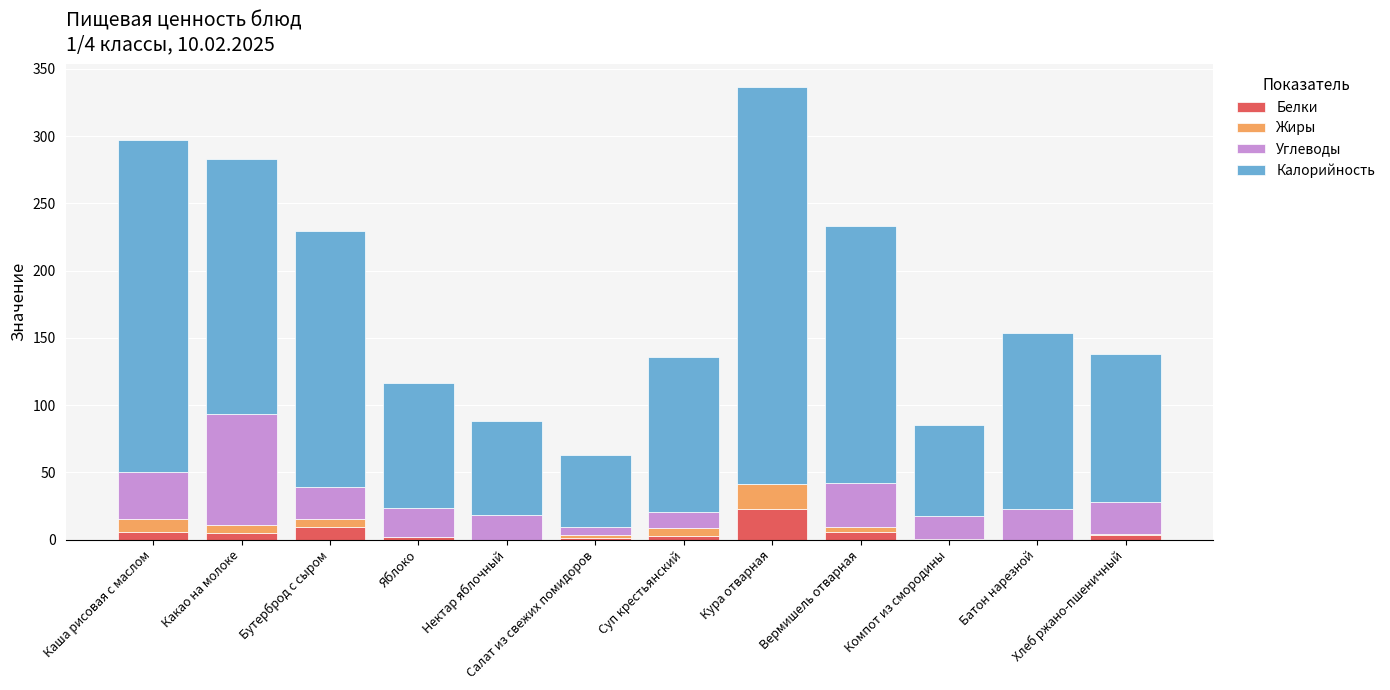

What is the highest value of the Белки series?

22.5